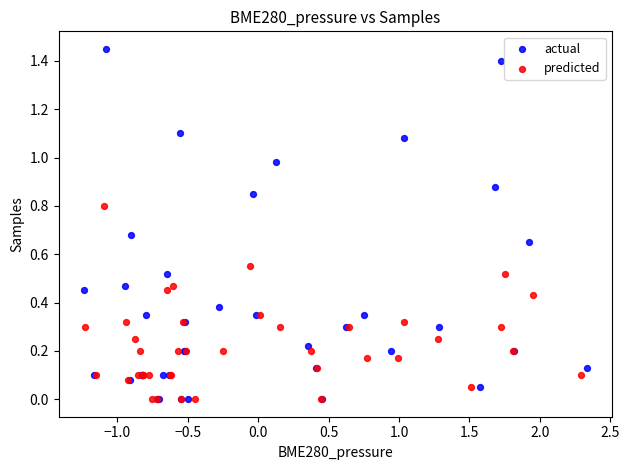

Which series reaches the maximum Y coordinate?

actual